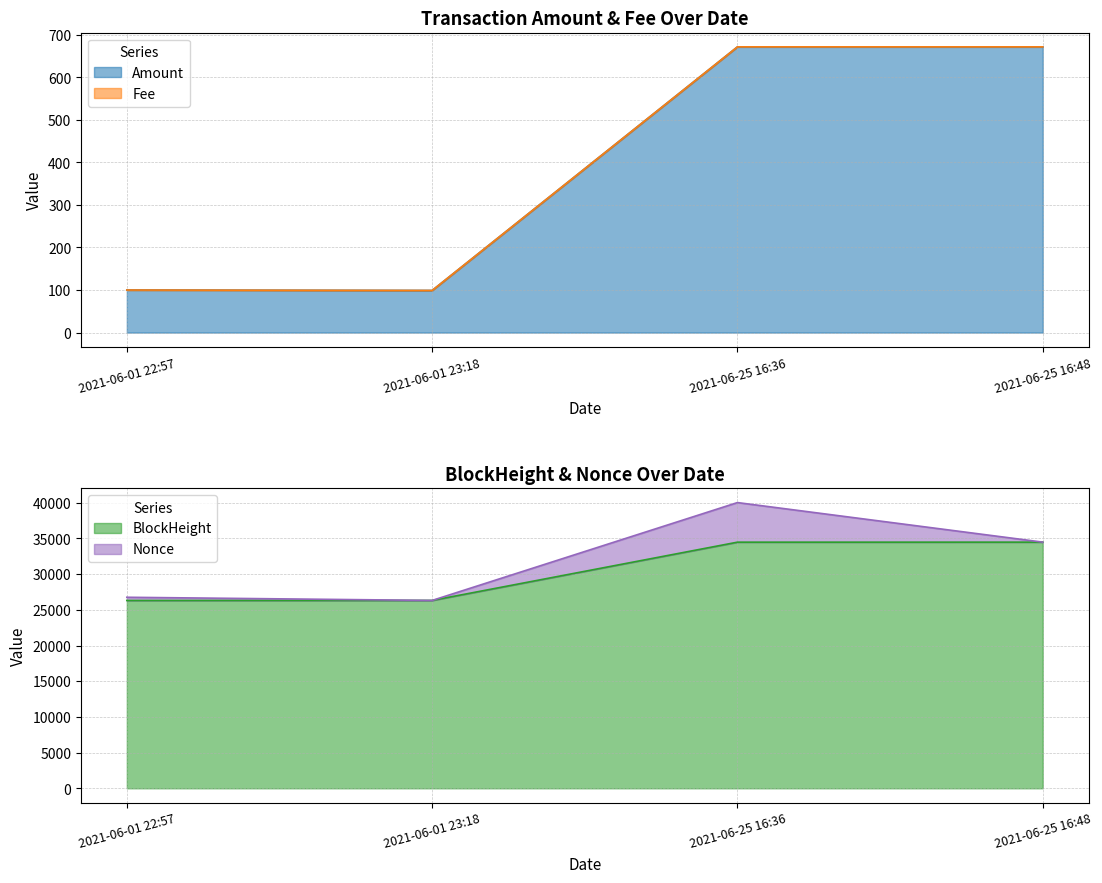

Where is BlockHeight nearest to the value 30396?

2021-06-01 23:18